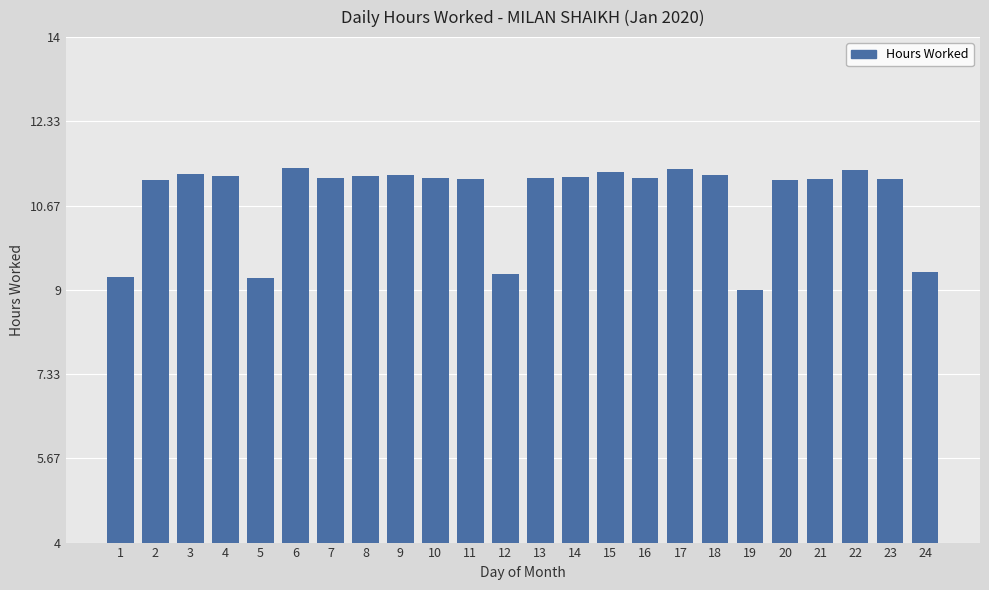

What is the sum of all values?

260.0